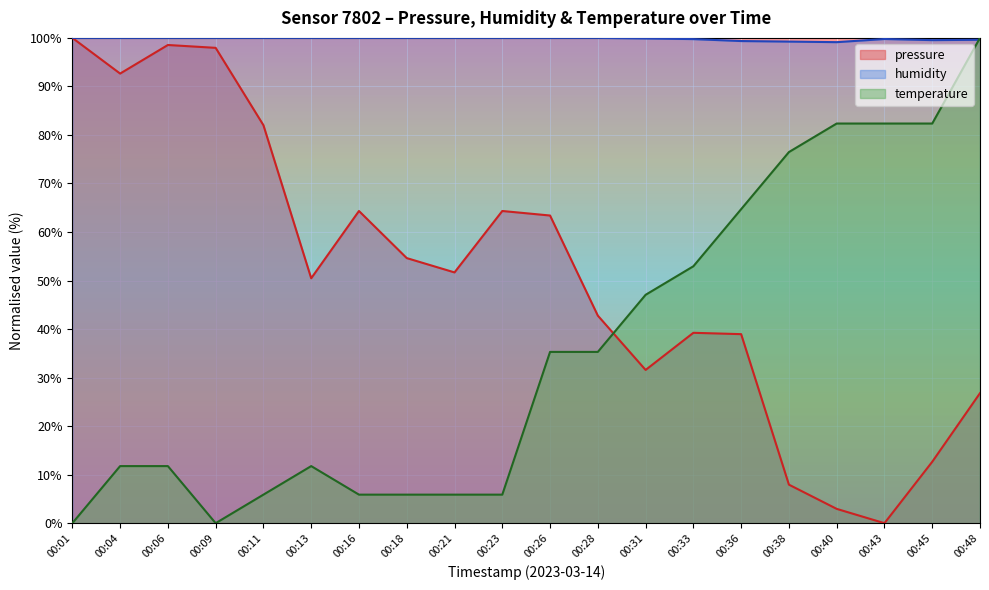

True or false: humidity and pressure cross at least once.

False